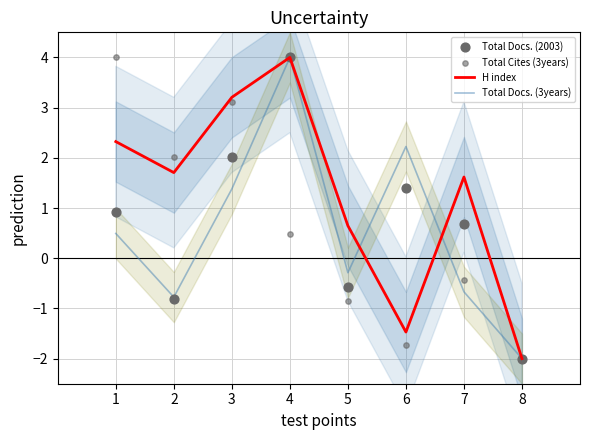

At which category is the sum across all series the highest?

4